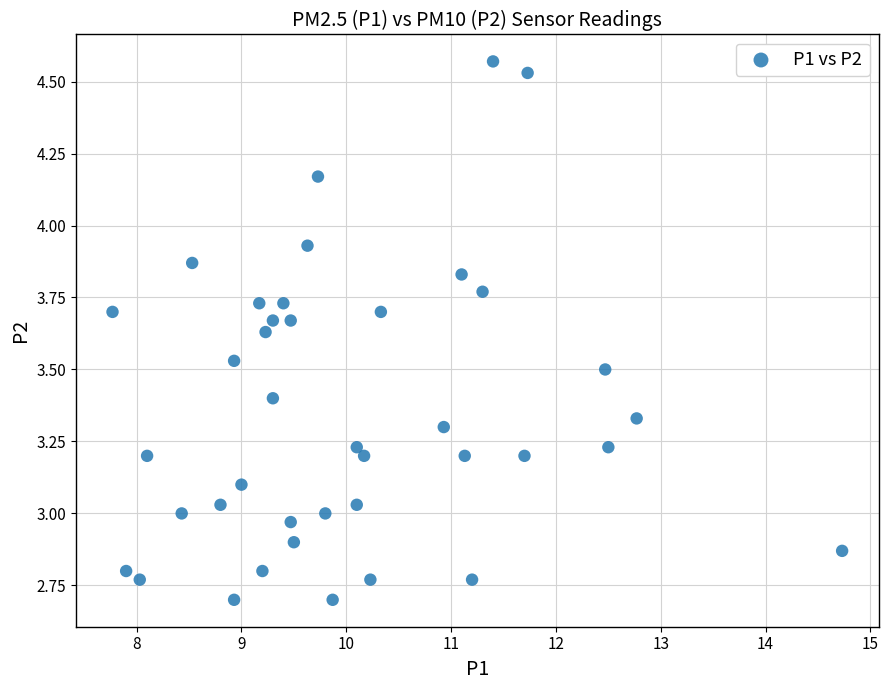

What is the range of Y values (max minus min)?

1.9